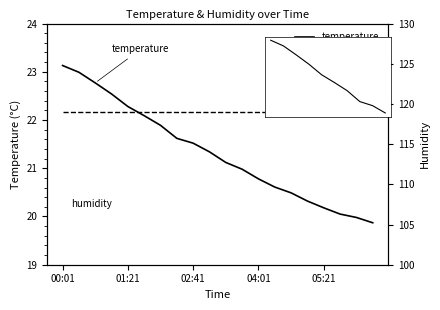

Which has a higher value, 00:41 or 05:01?

00:41